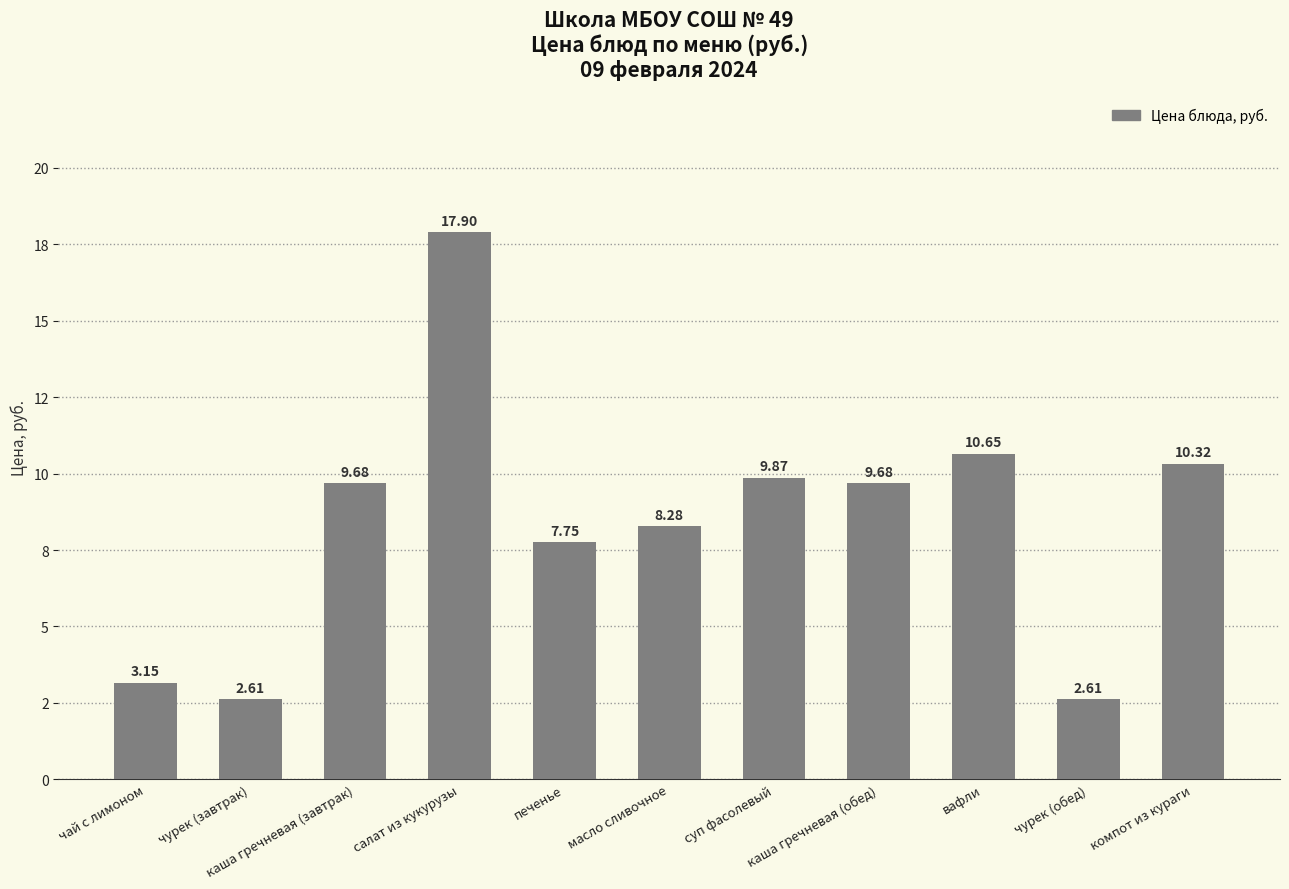

Are the bars horizontal?

No